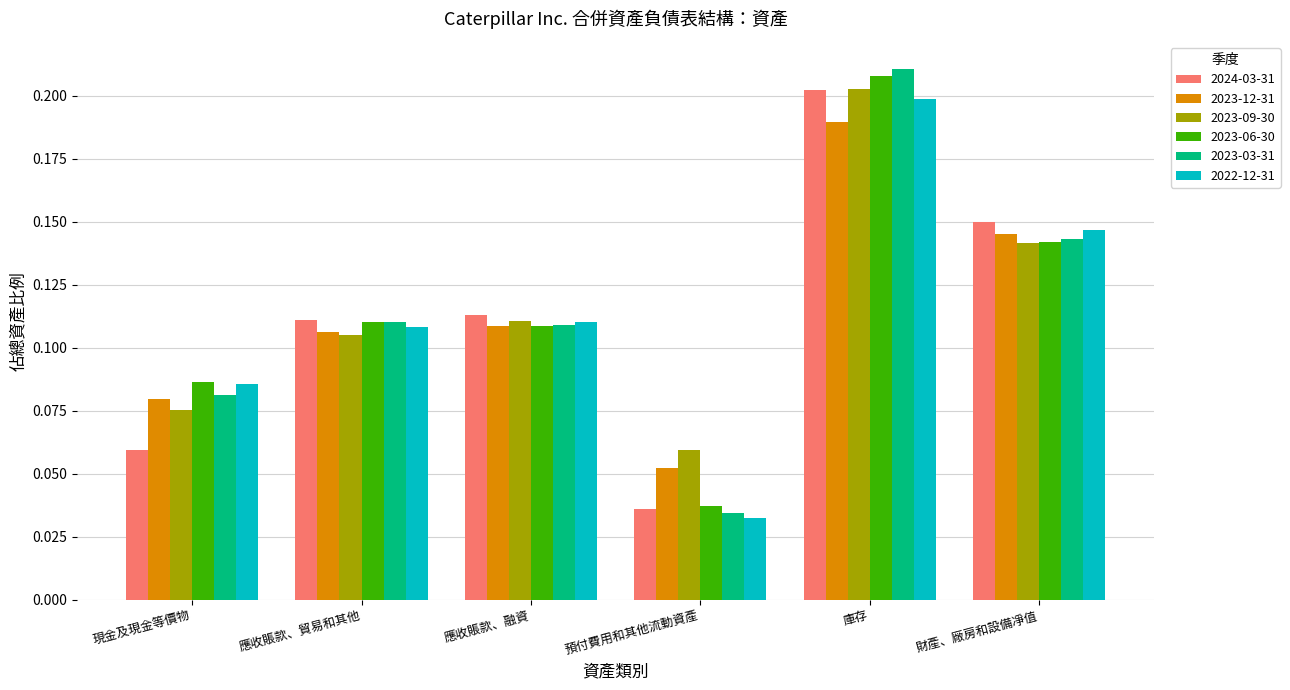

Where is 2023-12-31 nearest to the value 0?

預付費用和其他流動資產